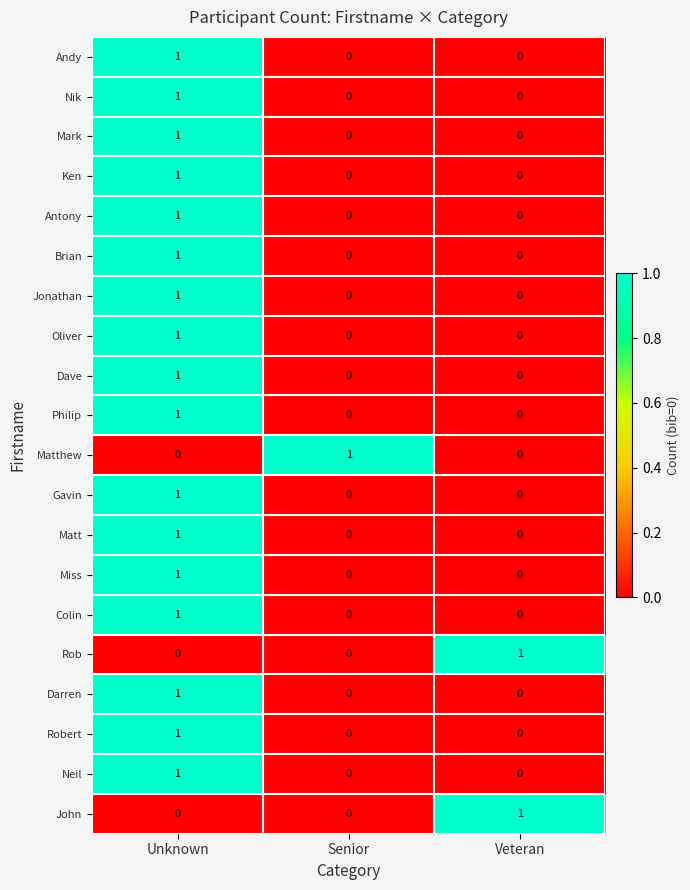

The Miss series shows 0 at Veteran. True or false?

True